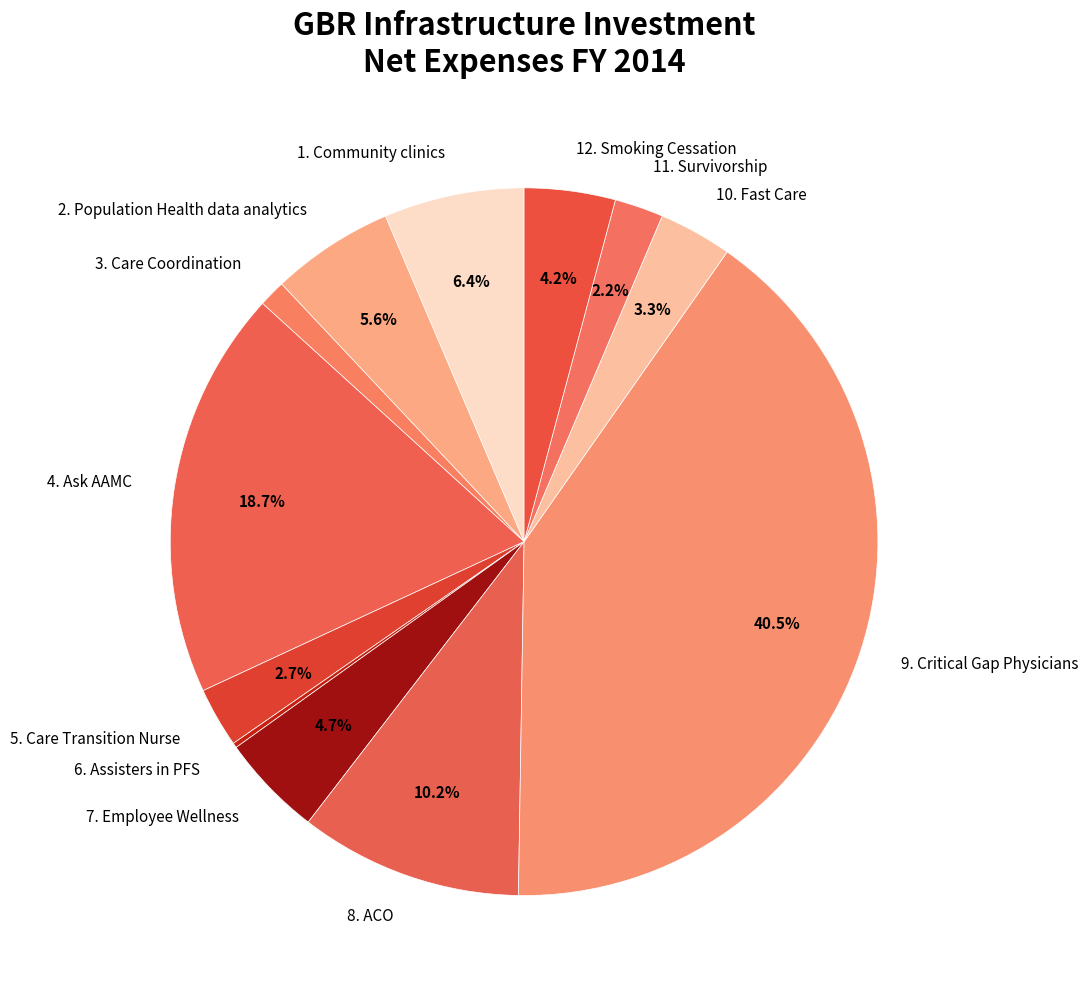

Between 12. Smoking Cessation and 2. Population Health data analytics, which is larger?

2. Population Health data analytics